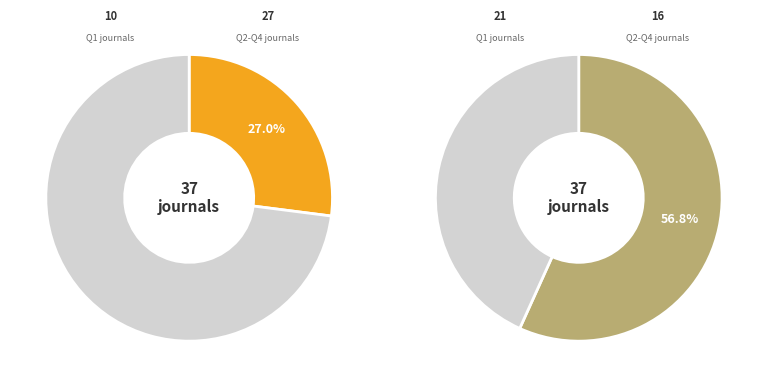

Count the number of slices in the pie.

4